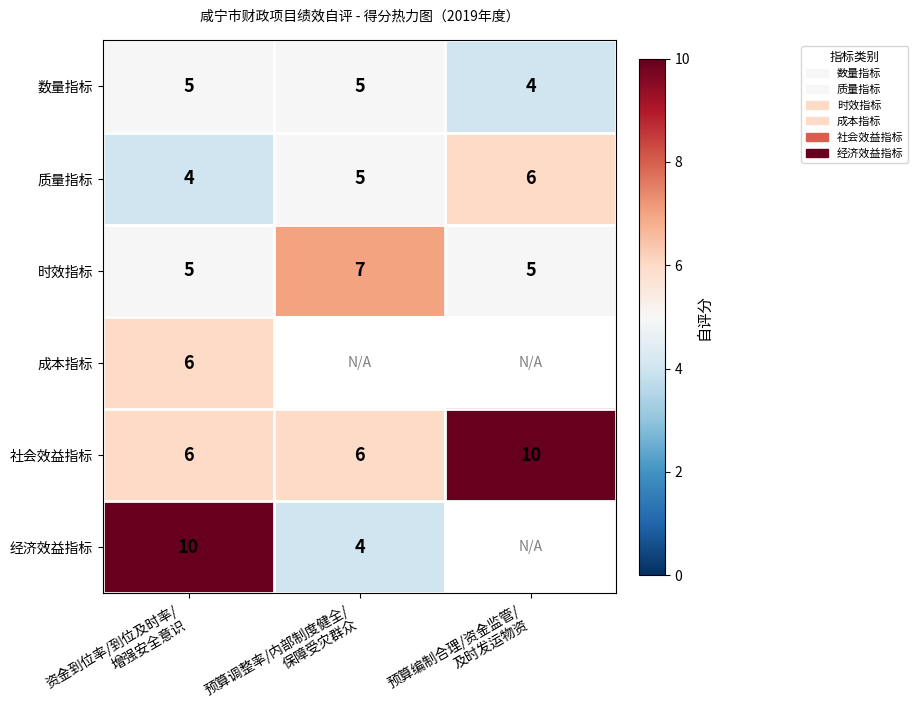

Count the 质量指标 values in the range 4 to 6.

3